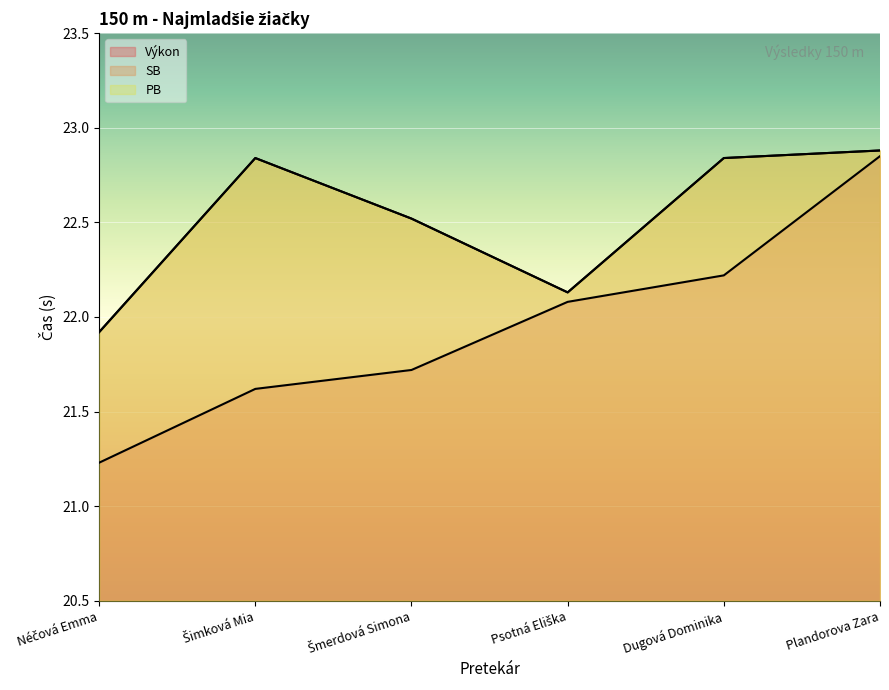

At Šmerdová Simona, list the series in order from largest to smallest.

SB, PB, Výkon